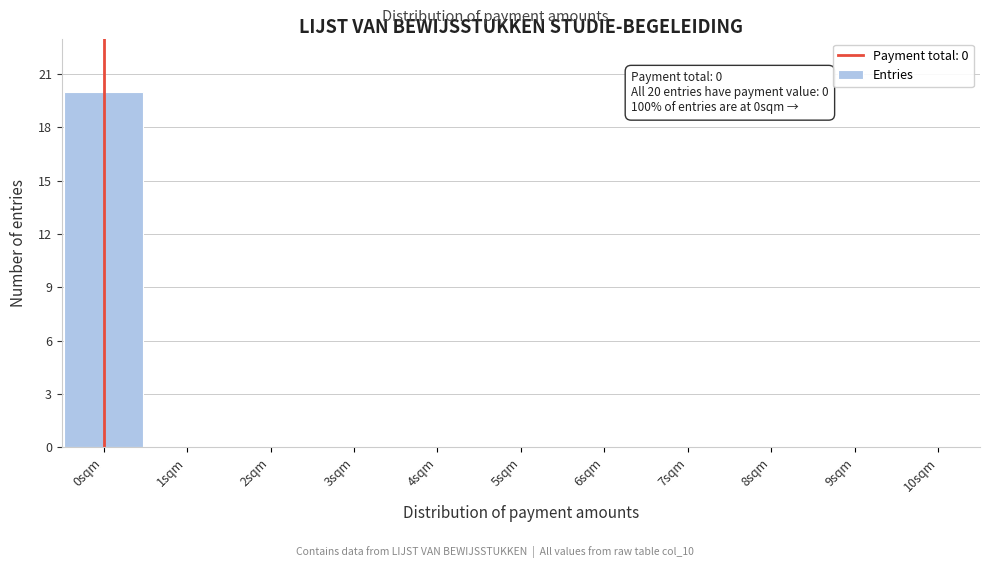

Which range on the x-axis has the tallest bar?

-0.5 to 0.5